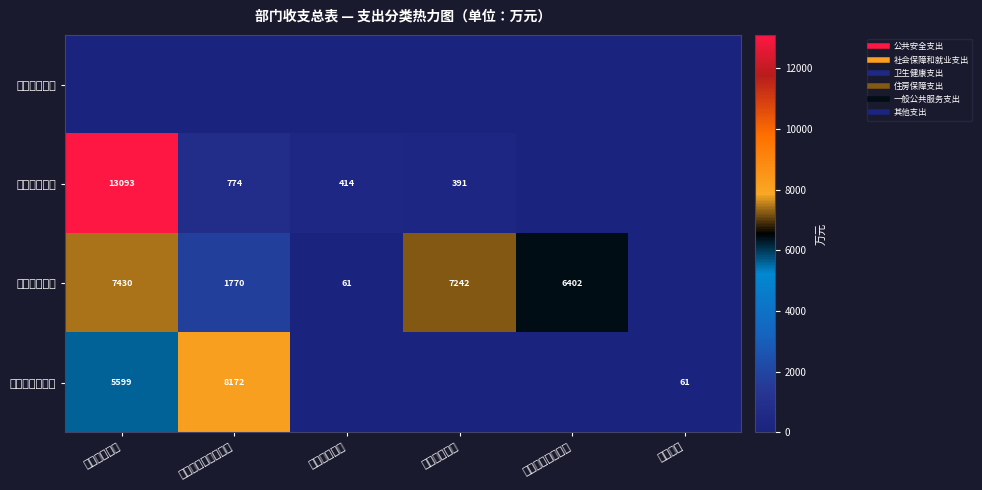

How many values in the 商品和服务支出 series exceed 60?

3